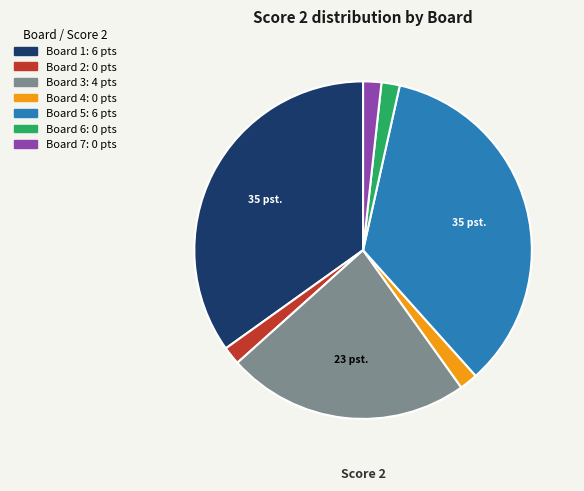

Is there a majority slice in this chart?

No